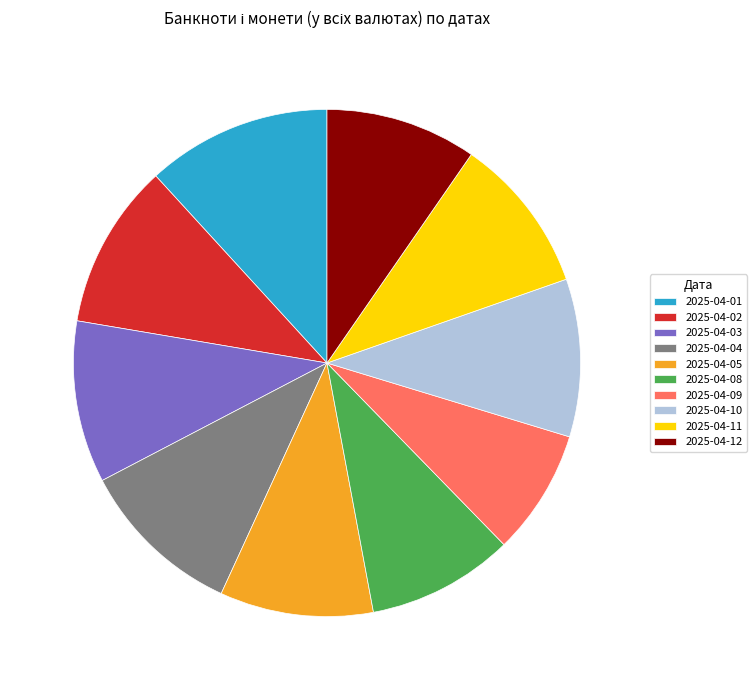

Does any single category account for the majority?

No